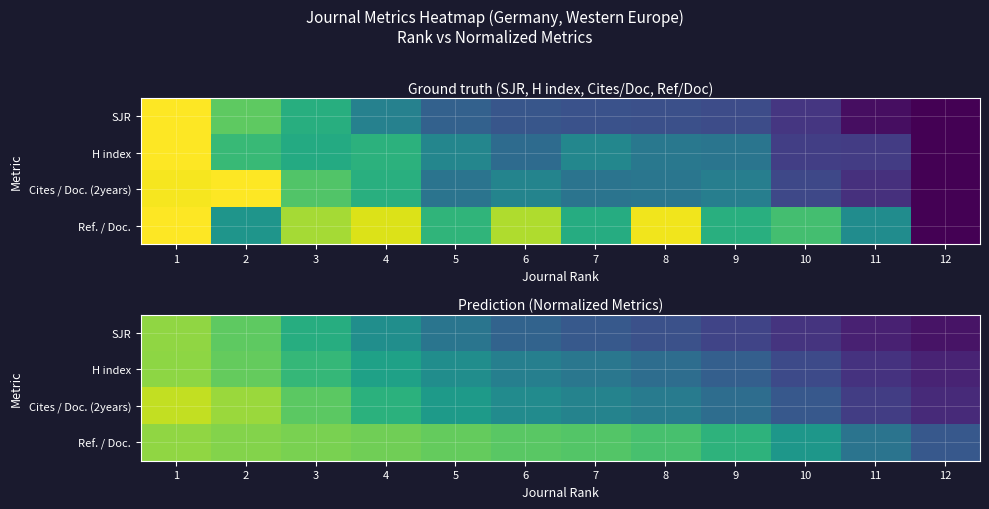

Which category has the highest value across all series?

1